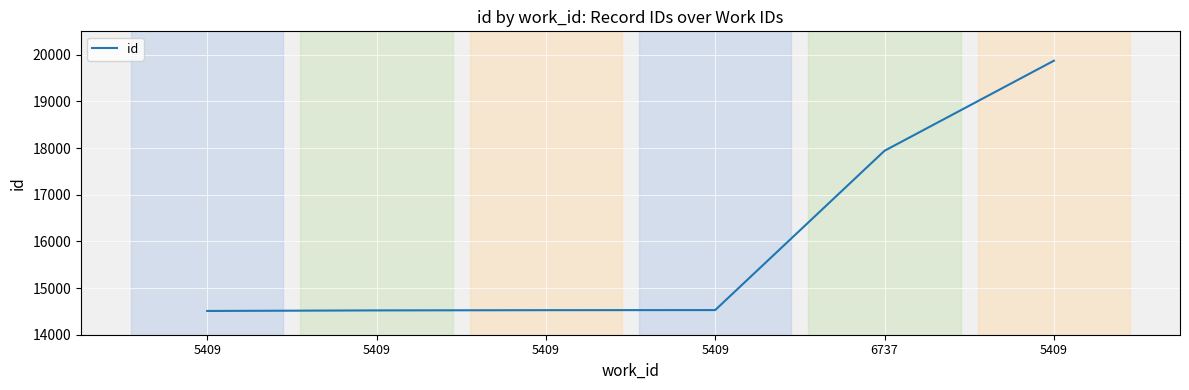

Where does the data first go above 14528?

6737